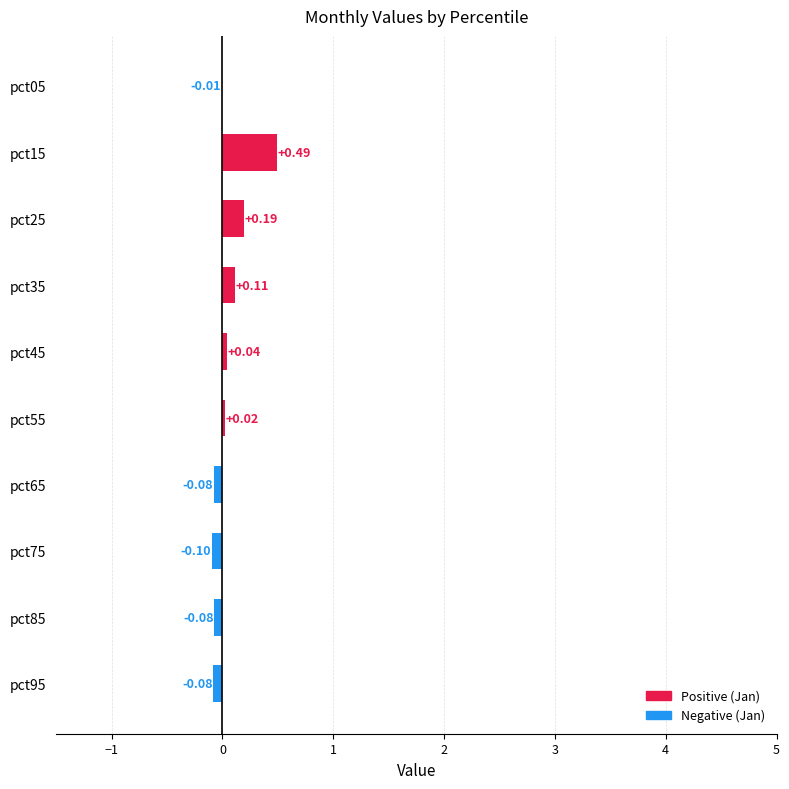

Between pct65 and pct35, which is larger?

pct35